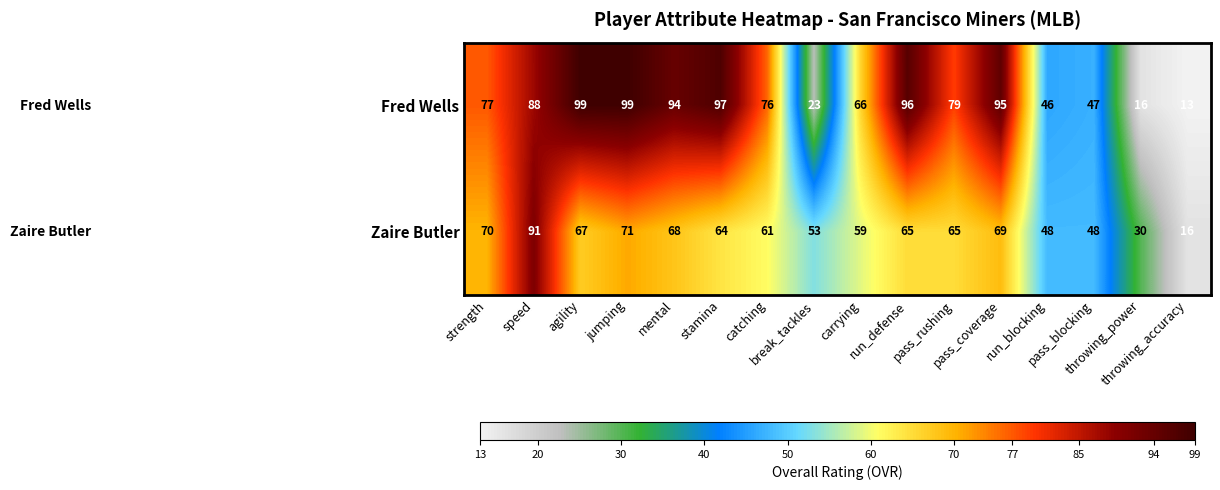

Which series has the widest spread of values?

Fred Wells